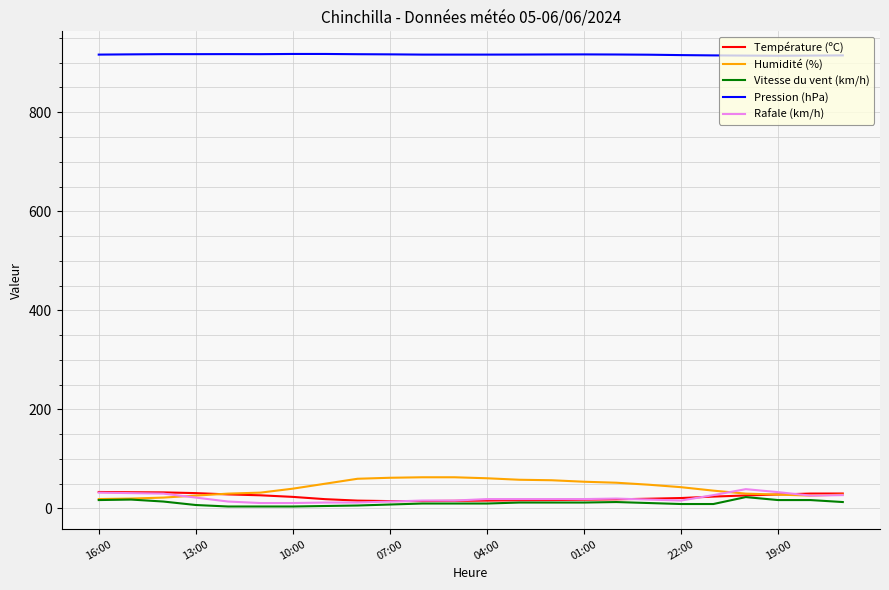

What is the difference between the maximum and minimum values in the Température (ºC) series?

18.4